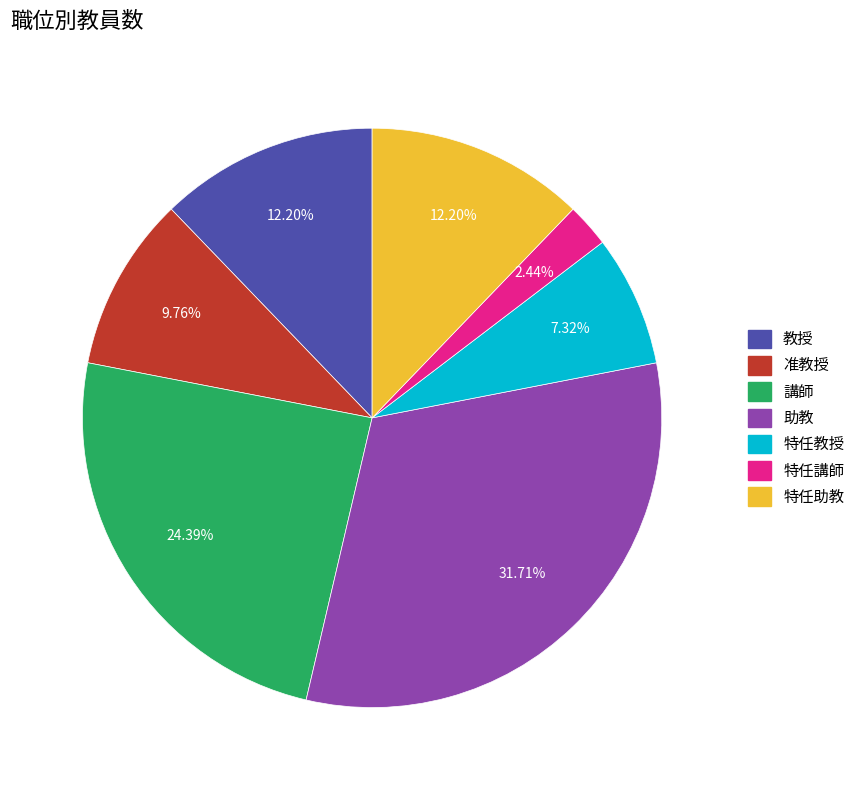

To the nearest percent, what is the difference between the 特任教授 and 准教授 slice percentages?

2%